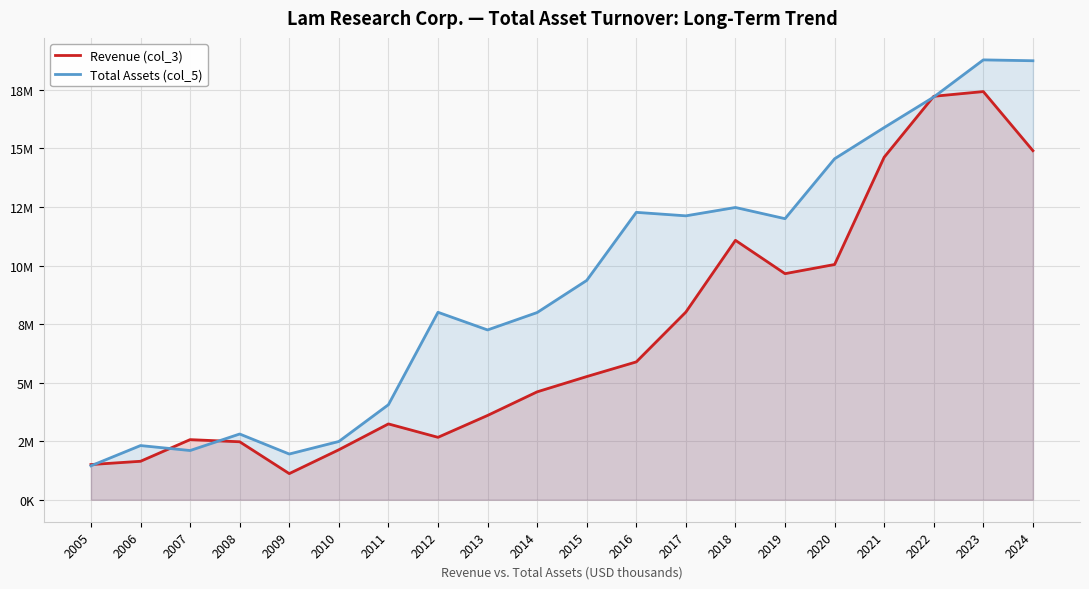

What are all the series names shown in the legend?

Revenue (col_3), Total Assets (col_5)